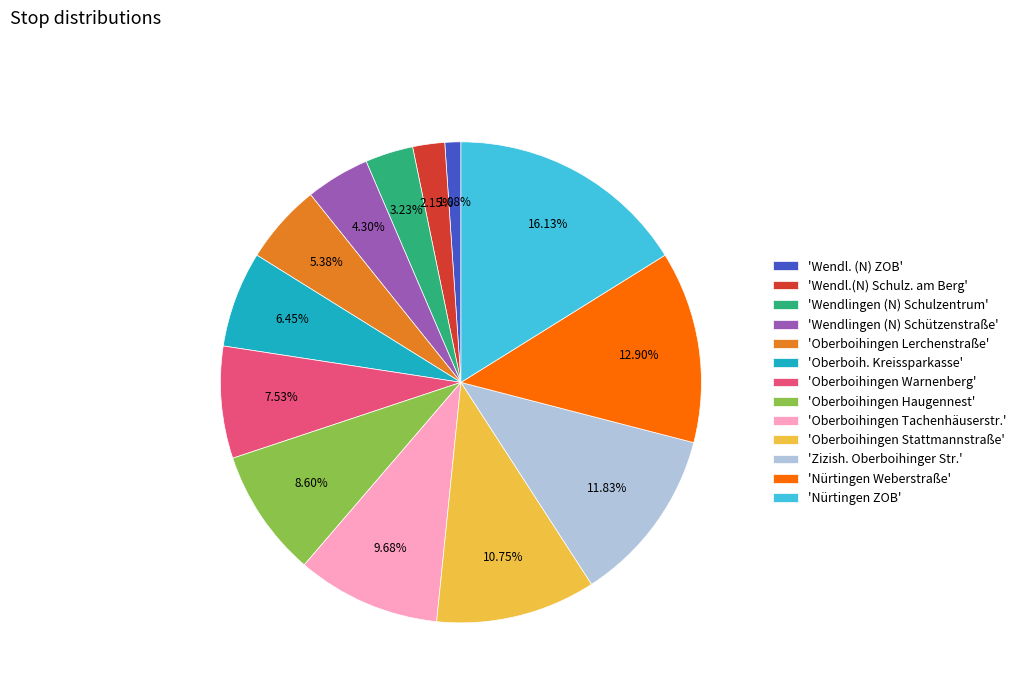

Is there a majority slice in this chart?

No